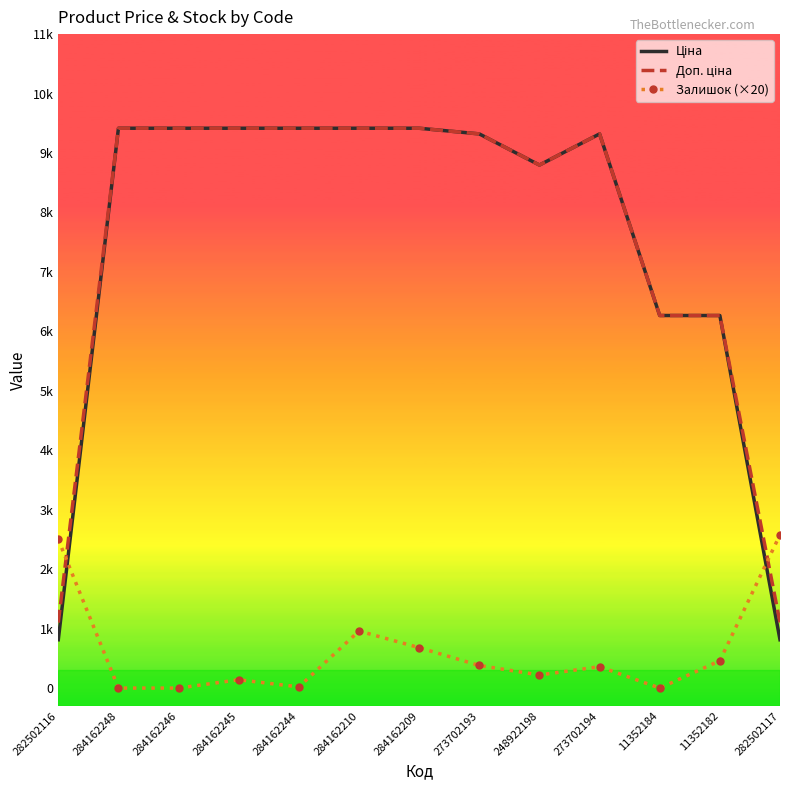

Reading right to left, extract all data points from this chart.

Ціна: 813.0	6266.7	6266.7	9321.4	8797.6	9321.4	9416.9	9416.9	9416.9	9416.9	9416.9	9416.9	813.0
Доп. ціна: 1101.8	6266.7	6266.7	9321.4	8797.6	9321.4	9416.9	9416.9	9416.9	9416.9	9416.9	9416.9	1101.8
Залишок (×20): 2580.0	460.0	0.0	360.0	220.0	380.0	680.0	960.0	20.0	140.0	0.0	0.0	2500.0